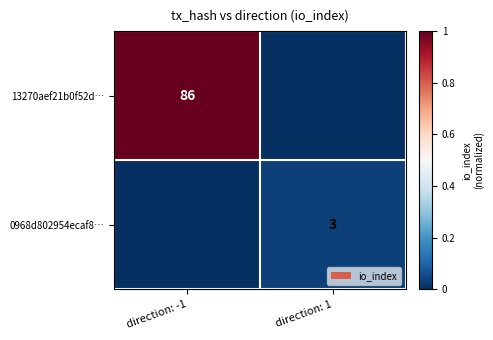

The value of 0968d802954ecaf8… at direction: 1 is 5. True or false?

False